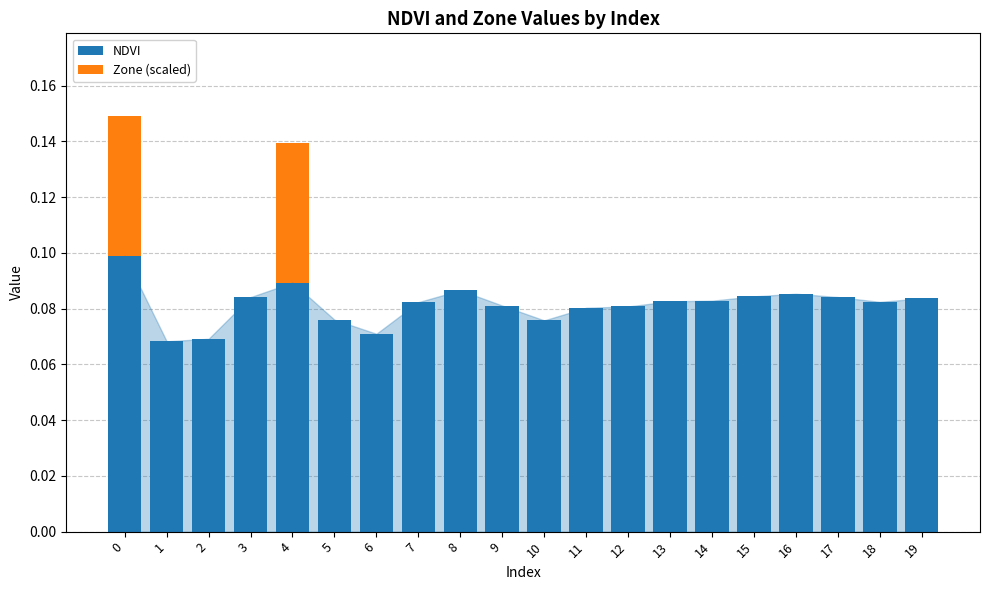

Does the chart contain stacked bars?

Yes